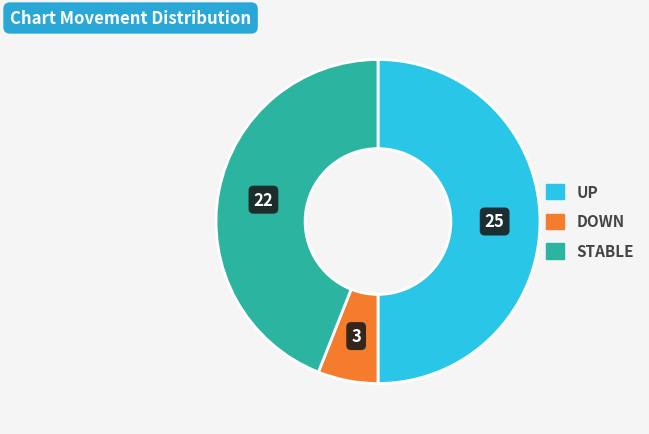

How many slices are in this pie chart?

3